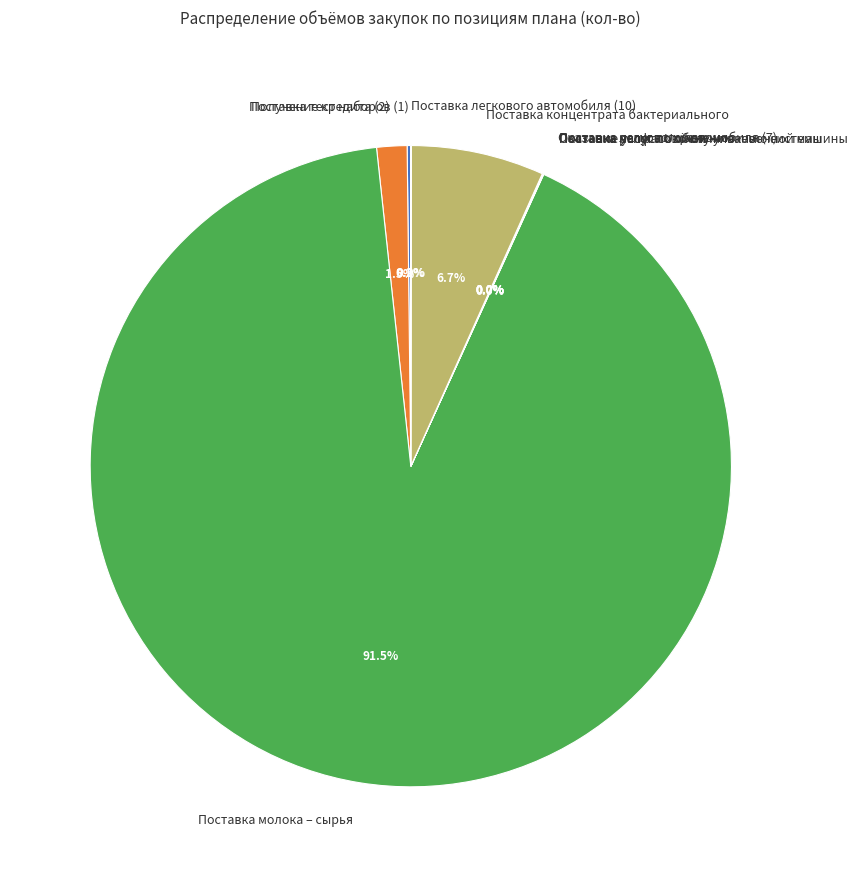

Which category has the biggest portion of the pie?

Поставка молока – сырья